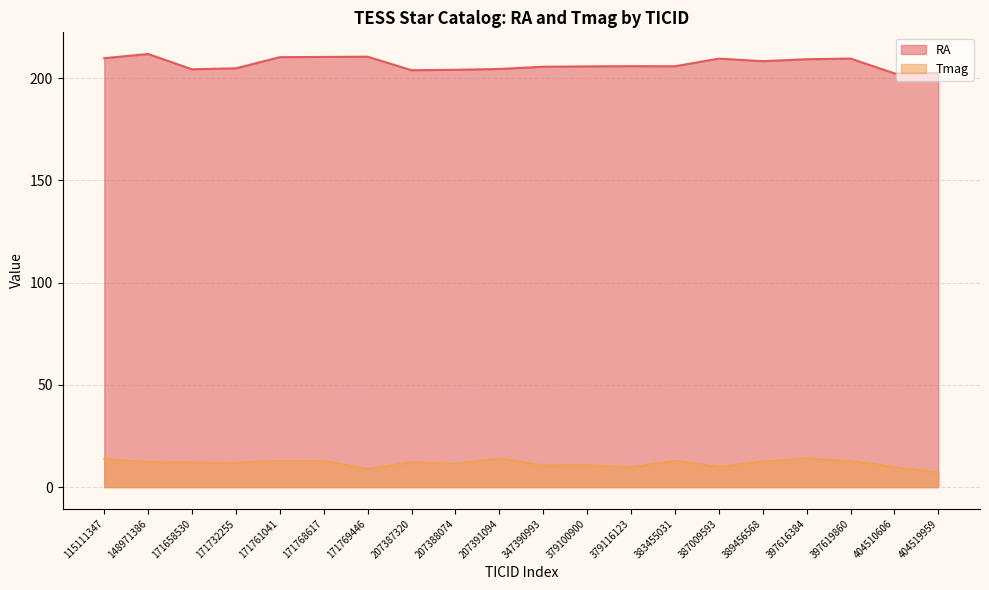

What is the difference between the maximum and minimum values in the Tmag series?

6.9